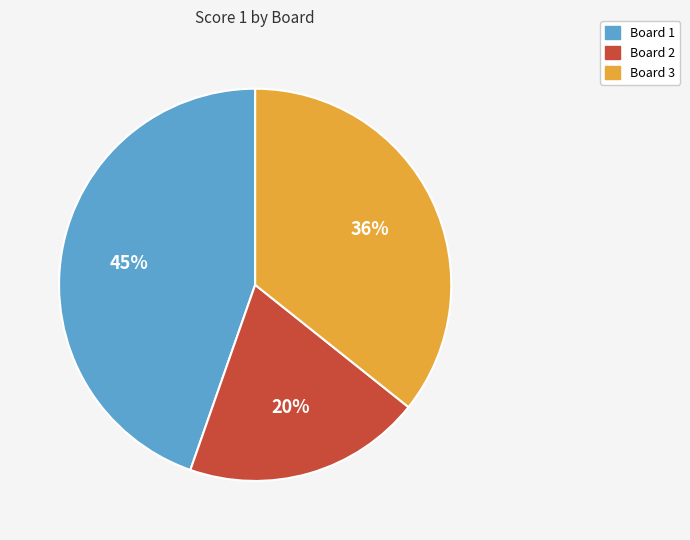

To the nearest percent, what percentage of the pie is Board 3?

36%